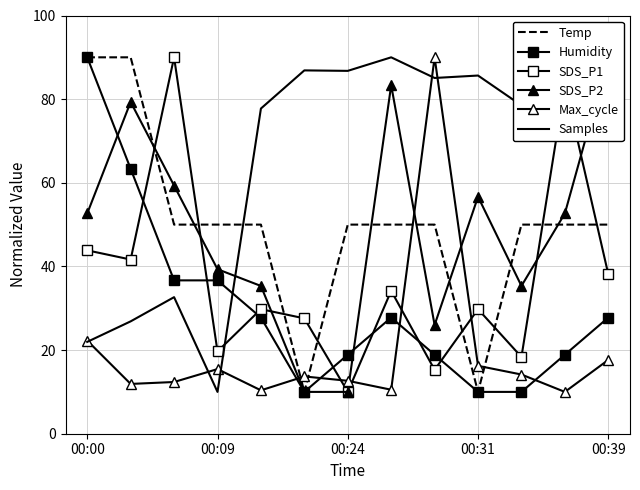

At which label is SDS_P1 closest to 50?

00:00